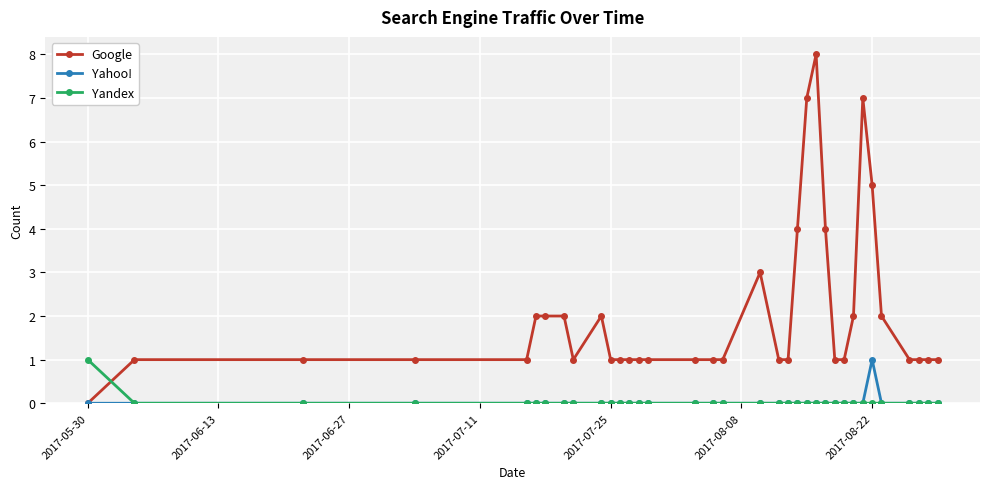

At how many categories does at least one series exceed 6?

3